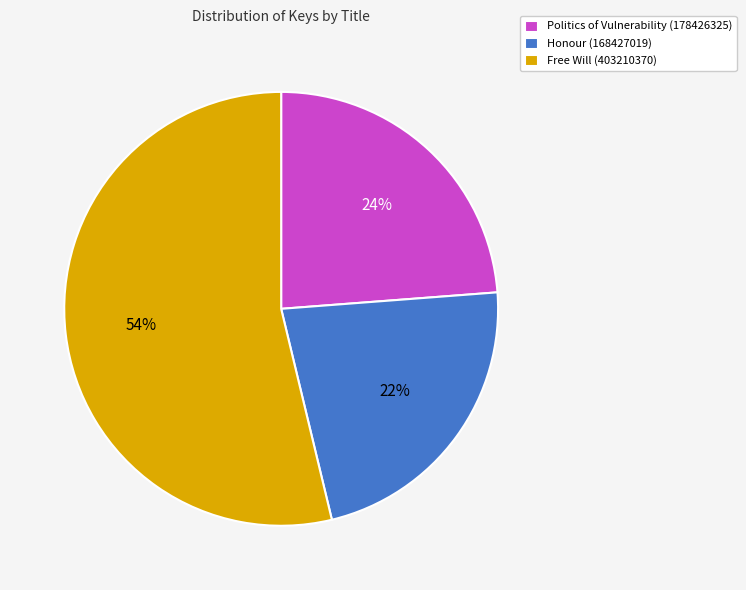

To the nearest percent, what portion does Free Will (403210370) represent?

54%